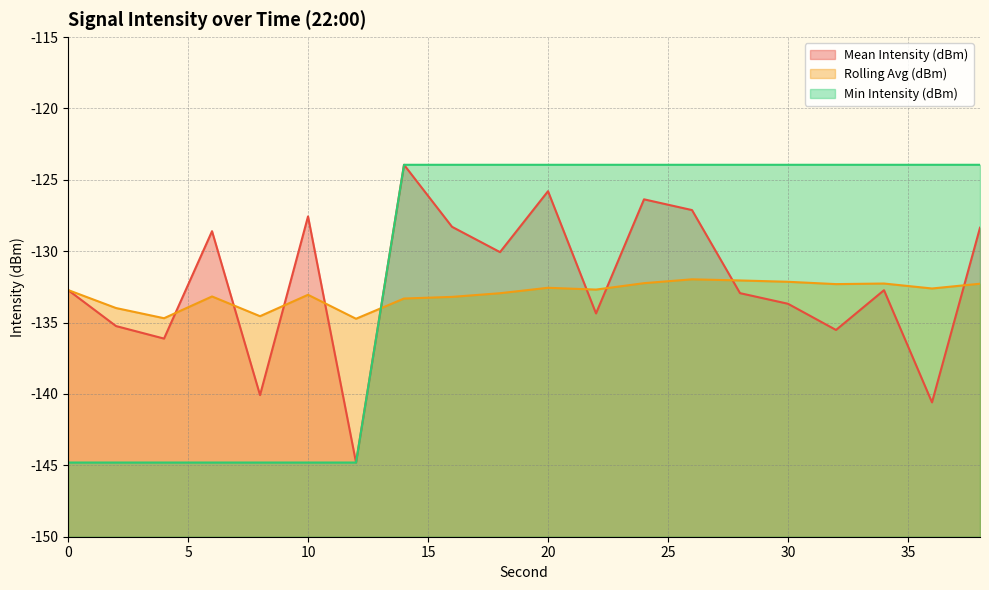

In Rolling Avg (dBm), how many points are lower than both neighbors (excluding endpoints)?

6